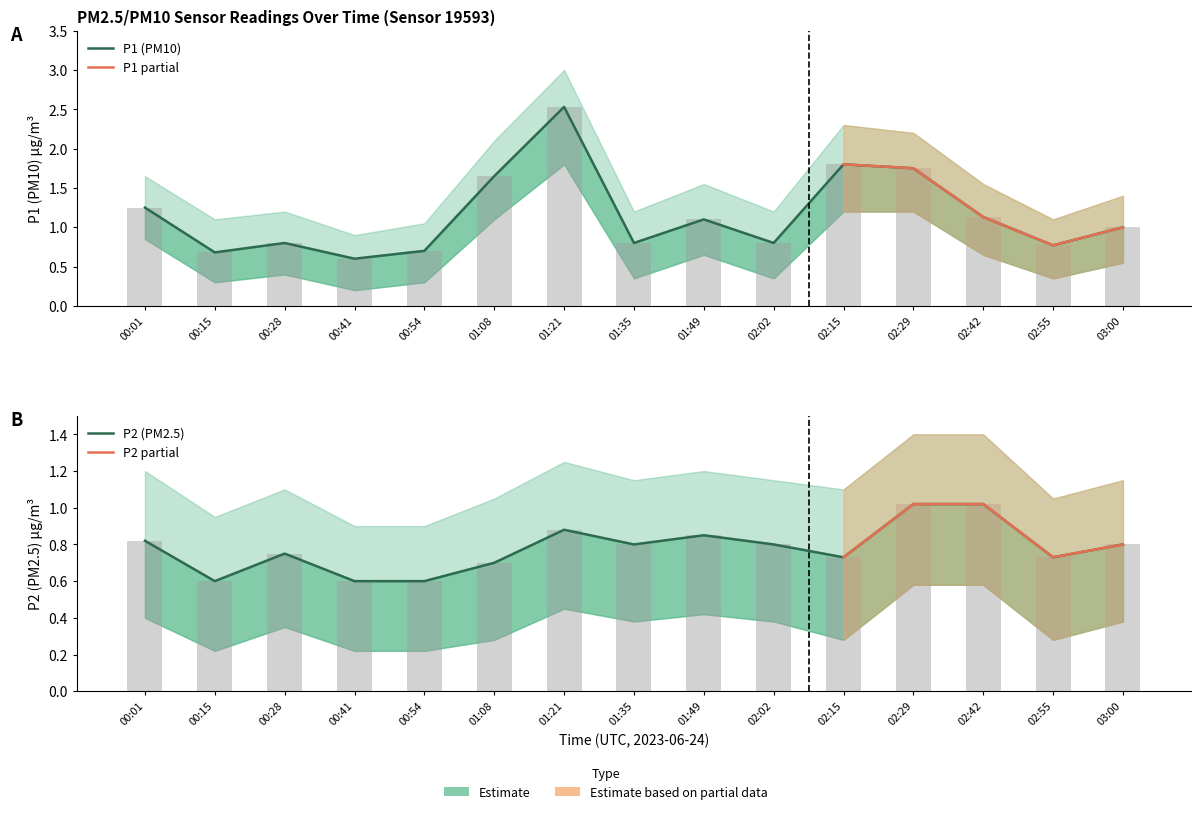

Reading left to right, extract all data points from this chart.

P1: 1.2	0.7	0.8	0.6	0.7	1.6	2.5	0.8	1.1	0.8	1.8	1.8	1.1	0.8	1.0
P2: 0.8	0.6	0.8	0.6	0.6	0.7	0.9	0.8	0.8	0.8	0.7	1.0	1.0	0.7	0.8